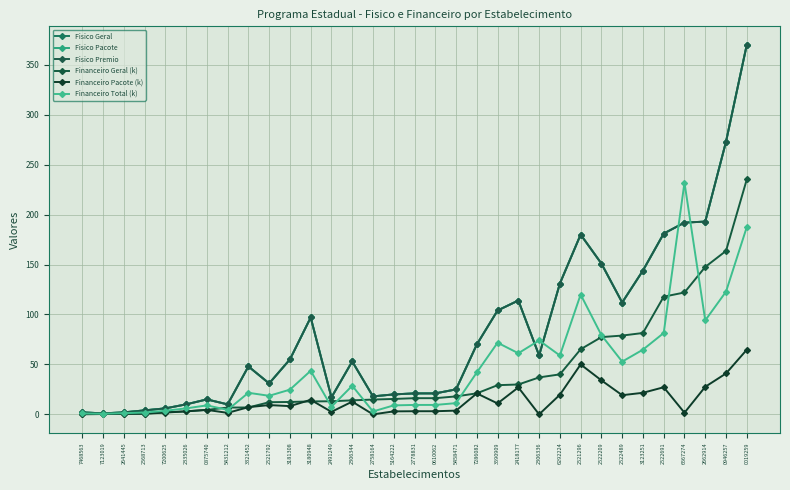

At which category is the sum across all series the highest?

0019259